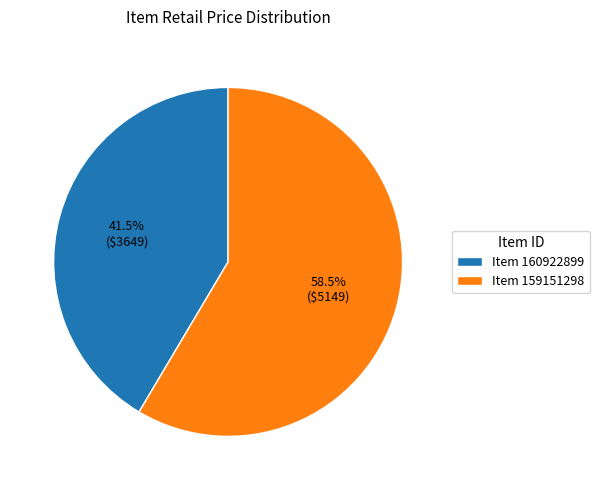

Do Item 159151298 and Item 160922899 together represent more than half of the pie?

Yes